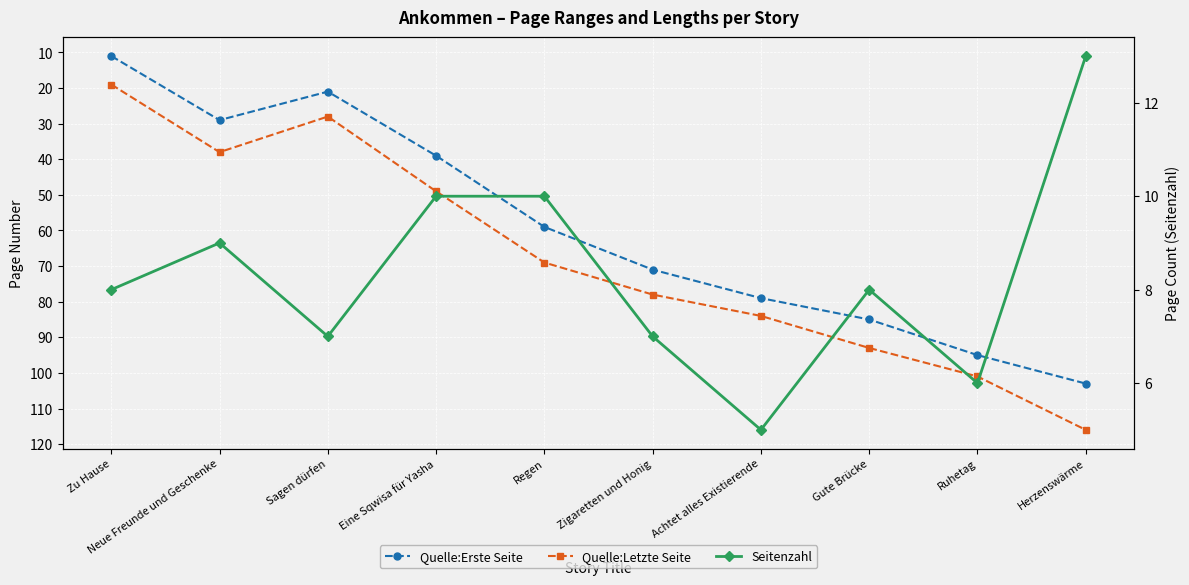

True or false: Quelle:Erste Seite and Quelle:Letzte Seite intersect in this chart.

False